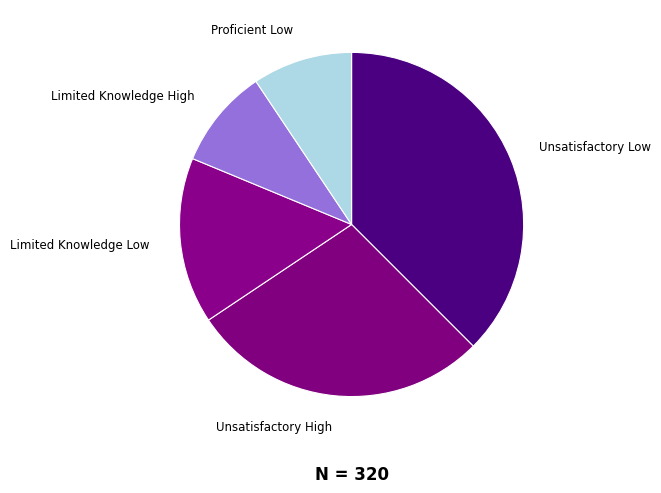

What is the ratio of the value at Limited Knowledge High to the value at Limited Knowledge Low?

0.6